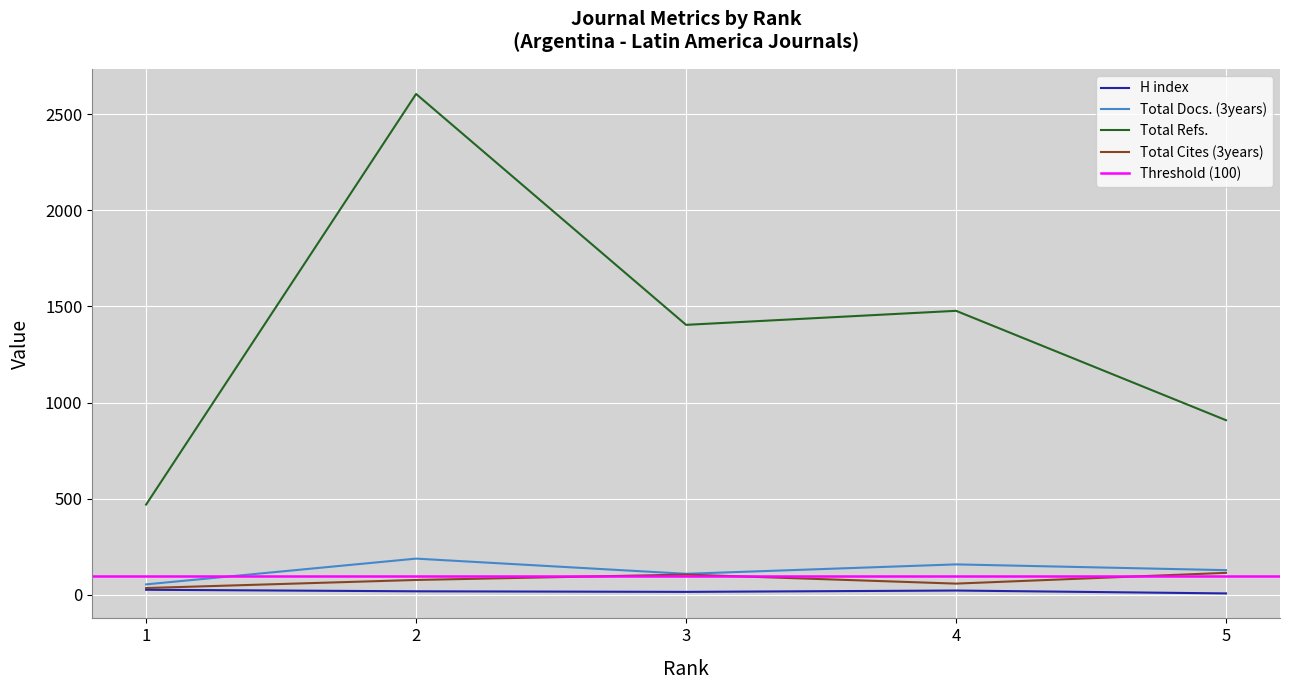

Reading right to left, what are all the values shown in this chart?

H index: 5=7	4=22	3=15	2=18	1=26
Total Docs. (3years): 5=128	4=158	3=109	2=188	1=54
Total Refs.: 5=908	4=1477	3=1404	2=2605	1=469
Total Cites (3years): 5=114	4=58	3=105	2=77	1=35